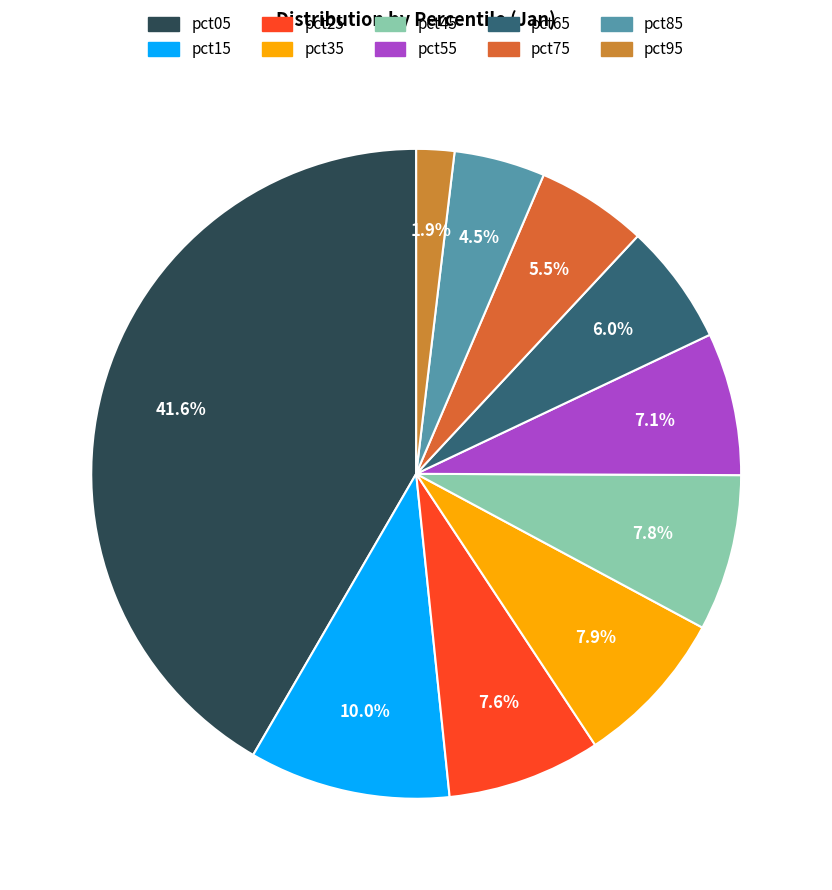

What percentage is the pct35 slice, to the nearest percent?

8%